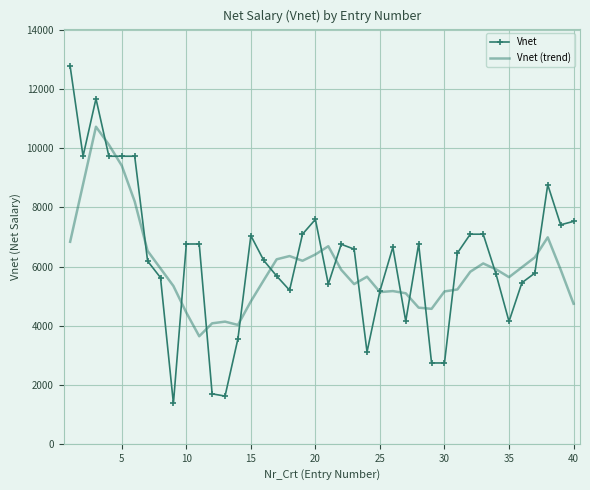

What are all the series names shown in the legend?

Vnet, Vnet (trend)